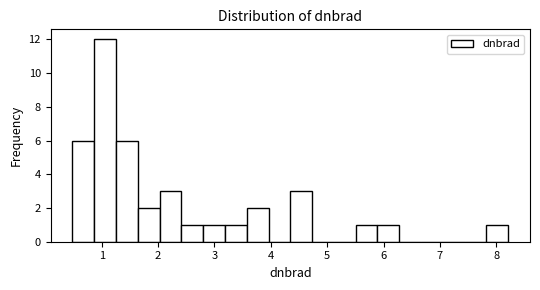

Read against the x-axis, roughly where is the centre of the tallest bar?

1.1